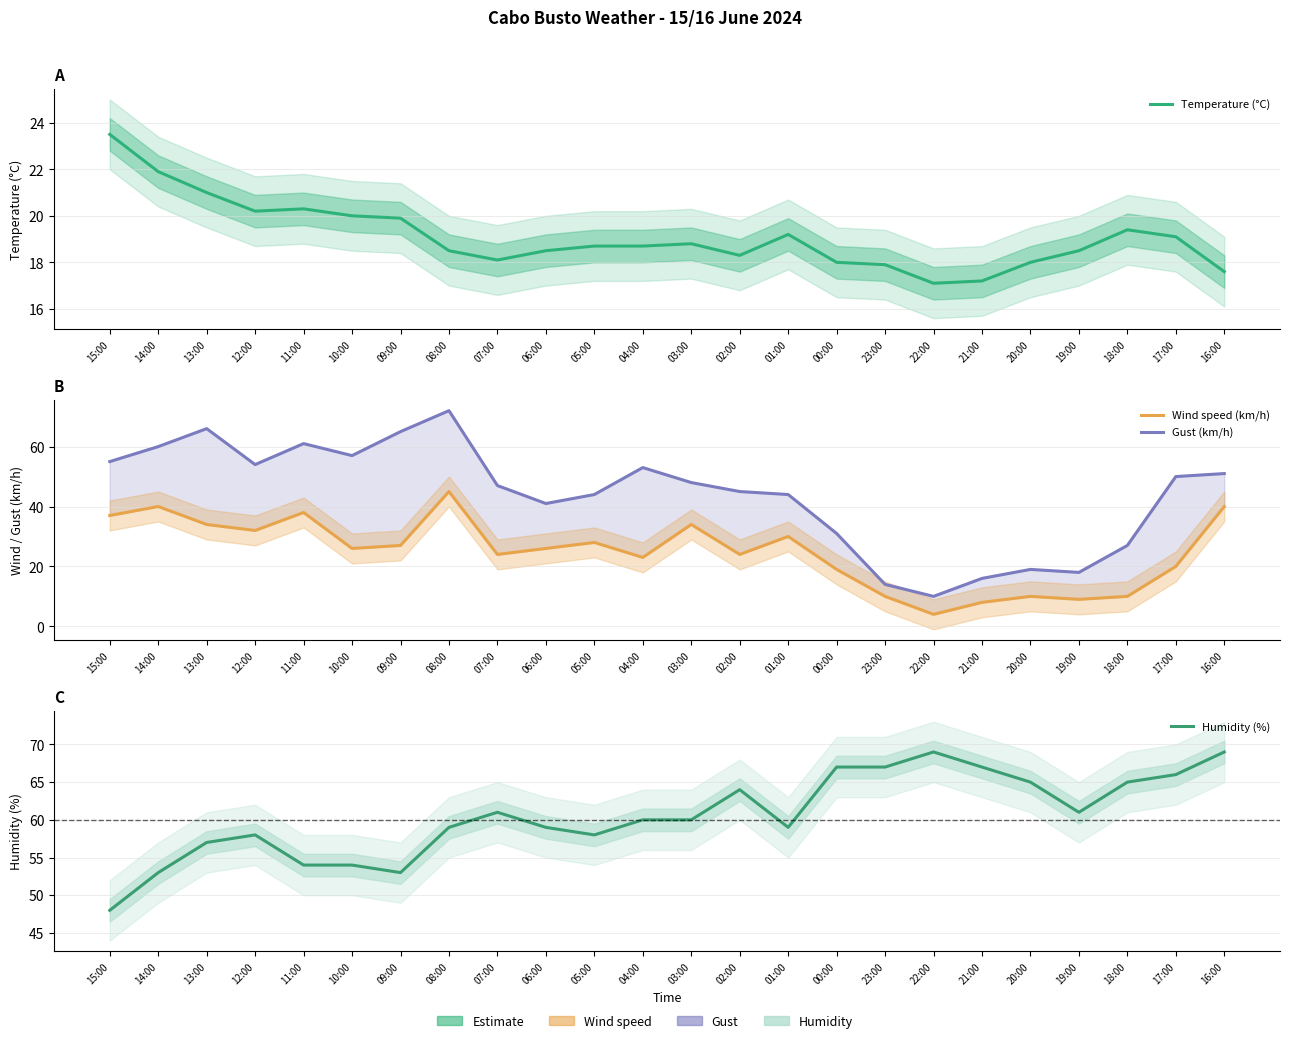

What is the total value across all series at 06:00?

144.5